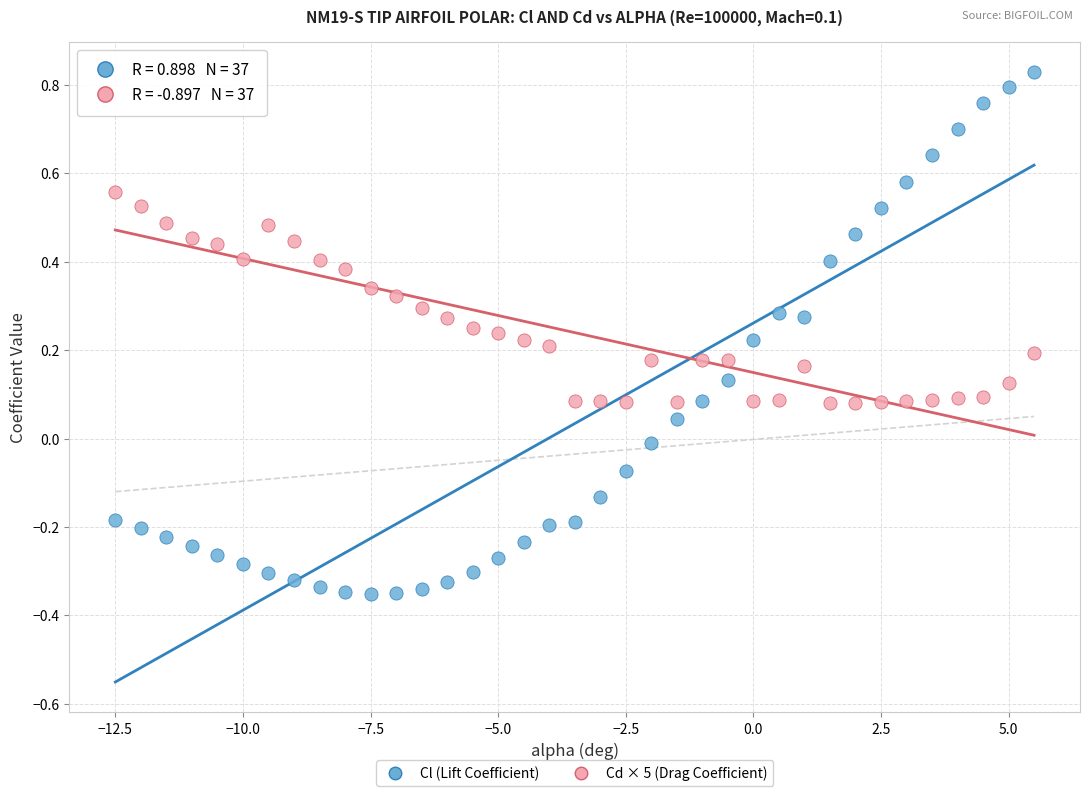

Across all data points, what is the range of Y values (max minus min)?

1.2